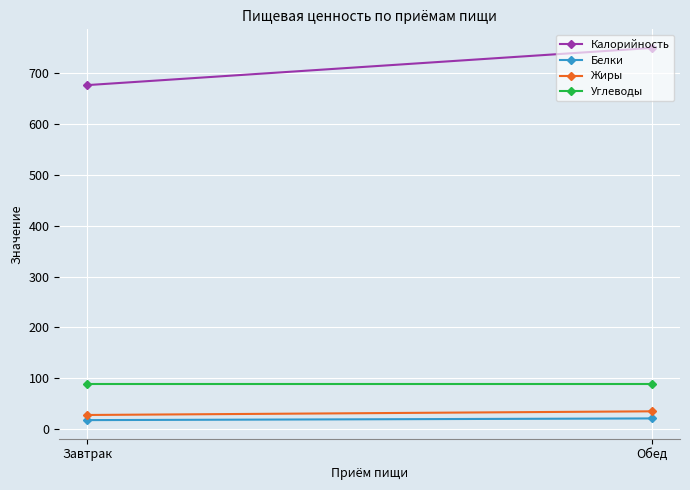

What is the sum of the Углеводы values at Завтрак and Обед?

176.0